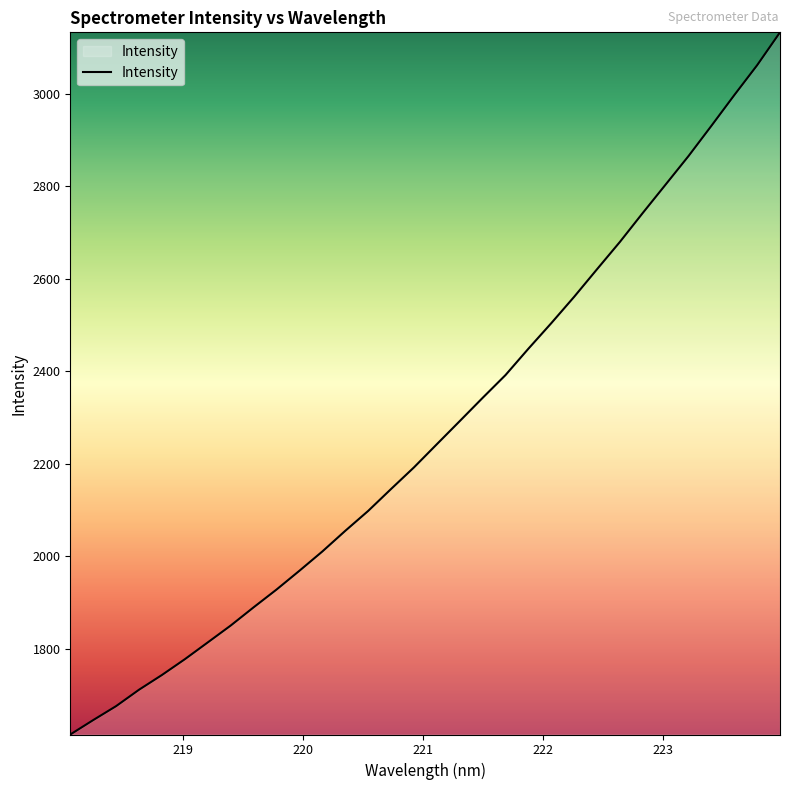

What is the smallest value displayed?

1614.0